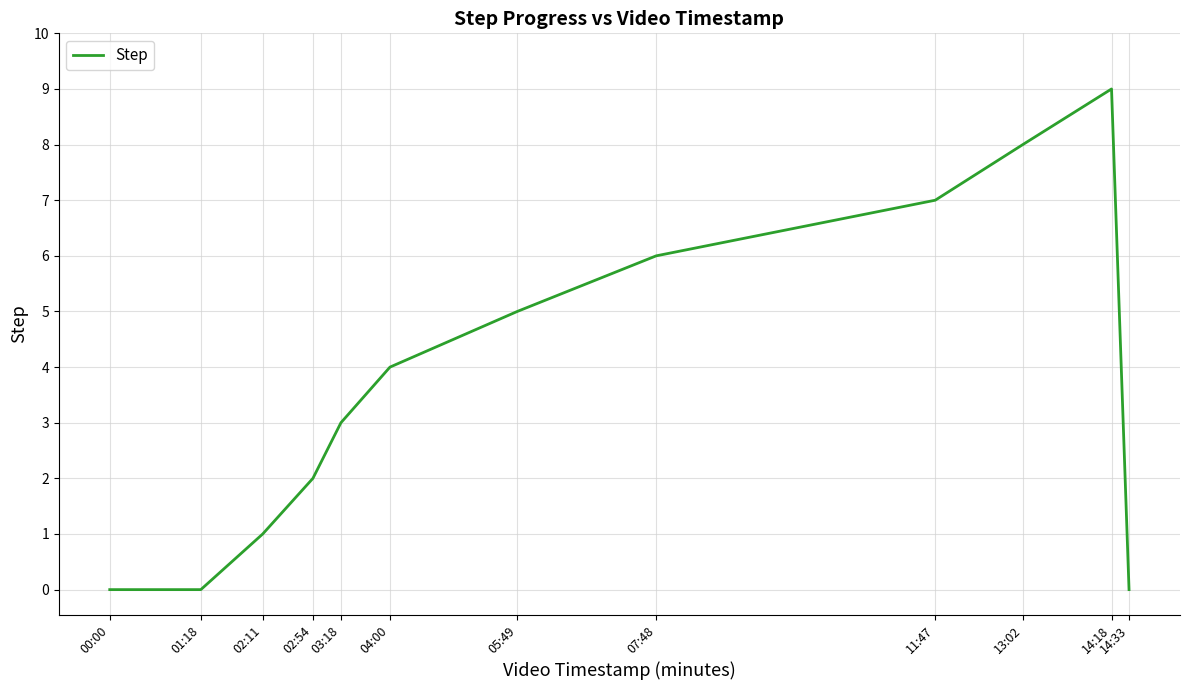

What is the difference between the maximum and minimum values?

9